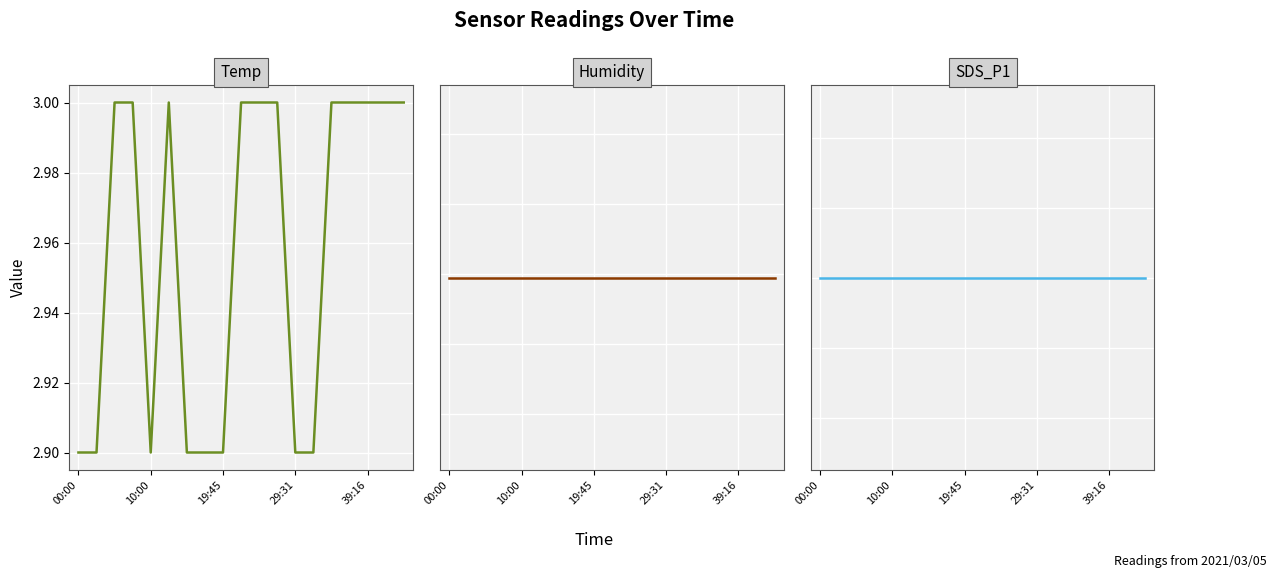

Which category has the highest value in the SDS_P1 series?

00:00